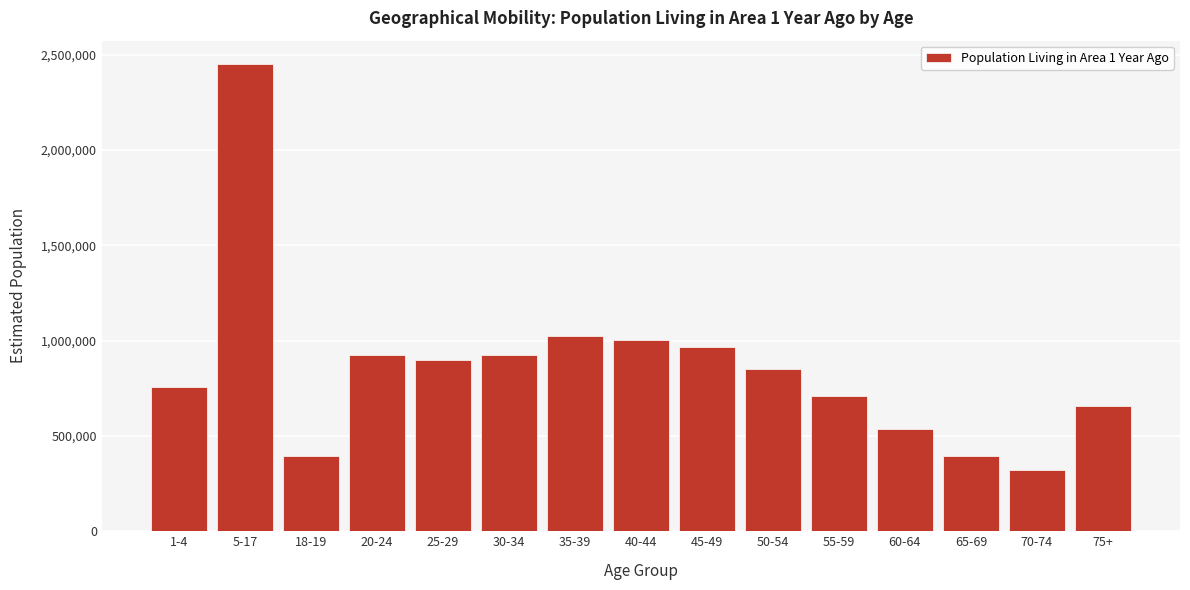

What is the minimum value shown in the chart?

320121